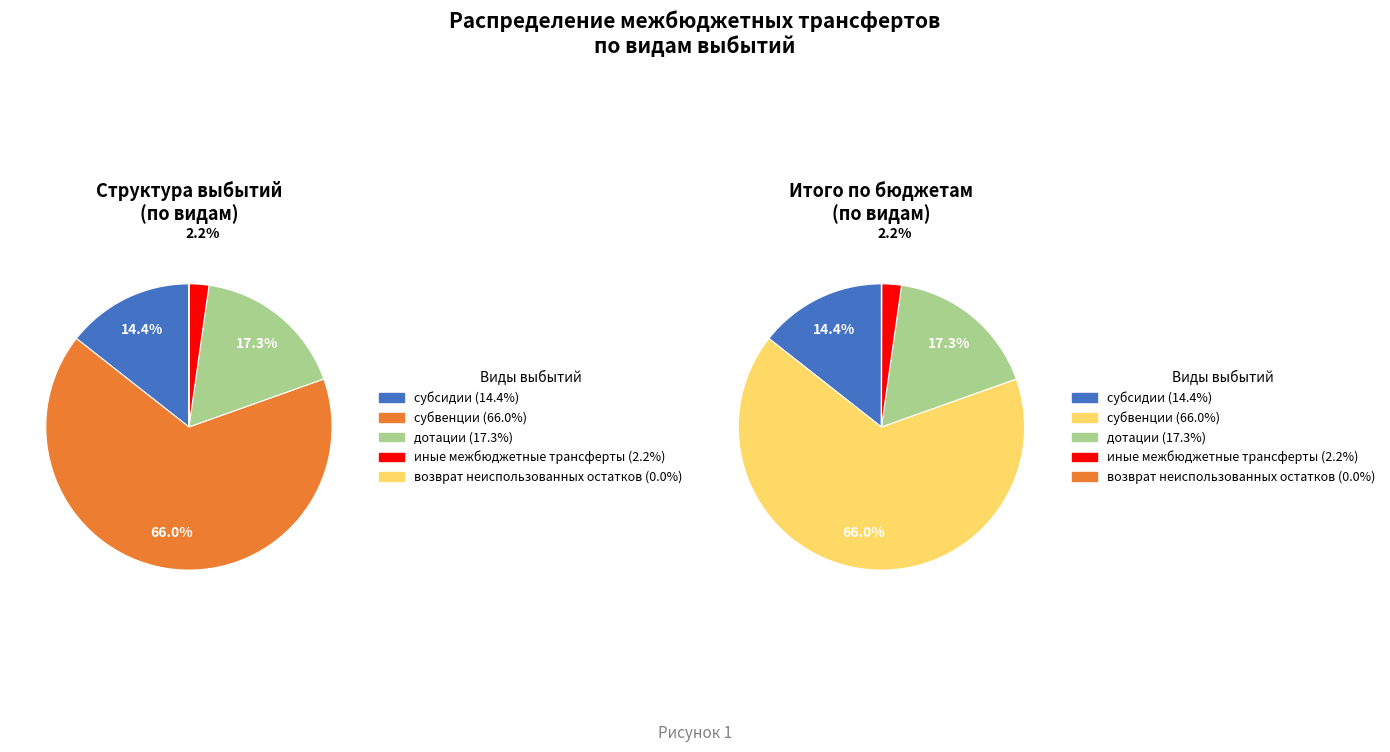

How many slices are in this pie chart?

5